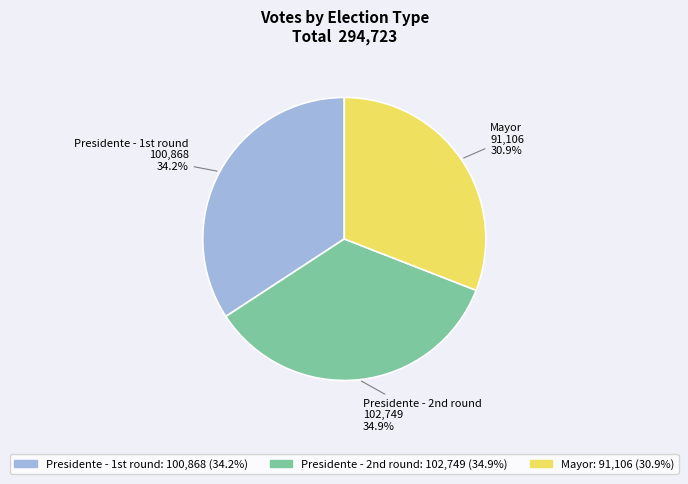

Is there any slice that represents more than half of the pie?

No